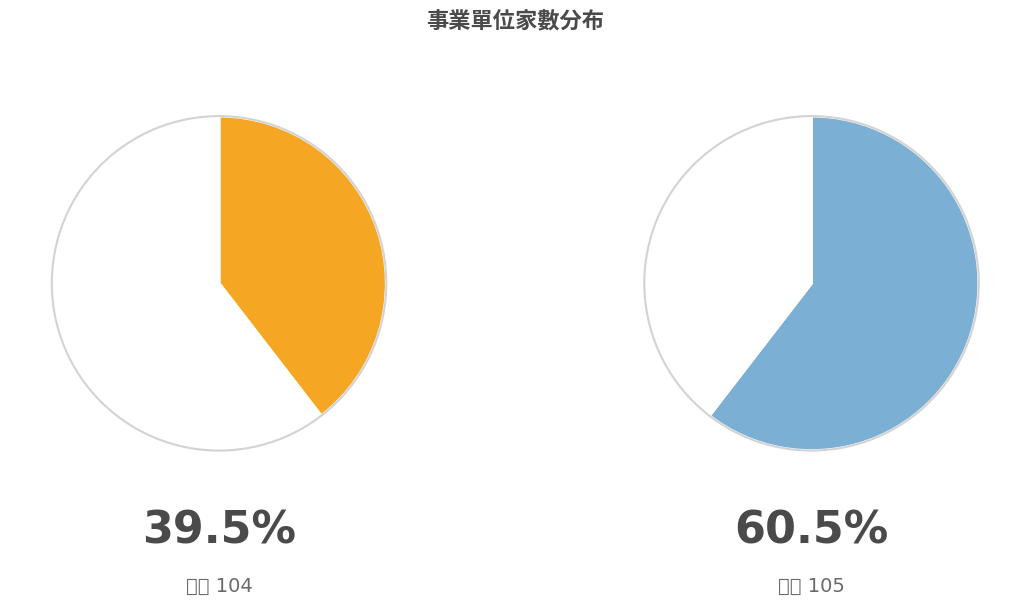

Do 105 and 104 together represent more than half of the pie?

Yes